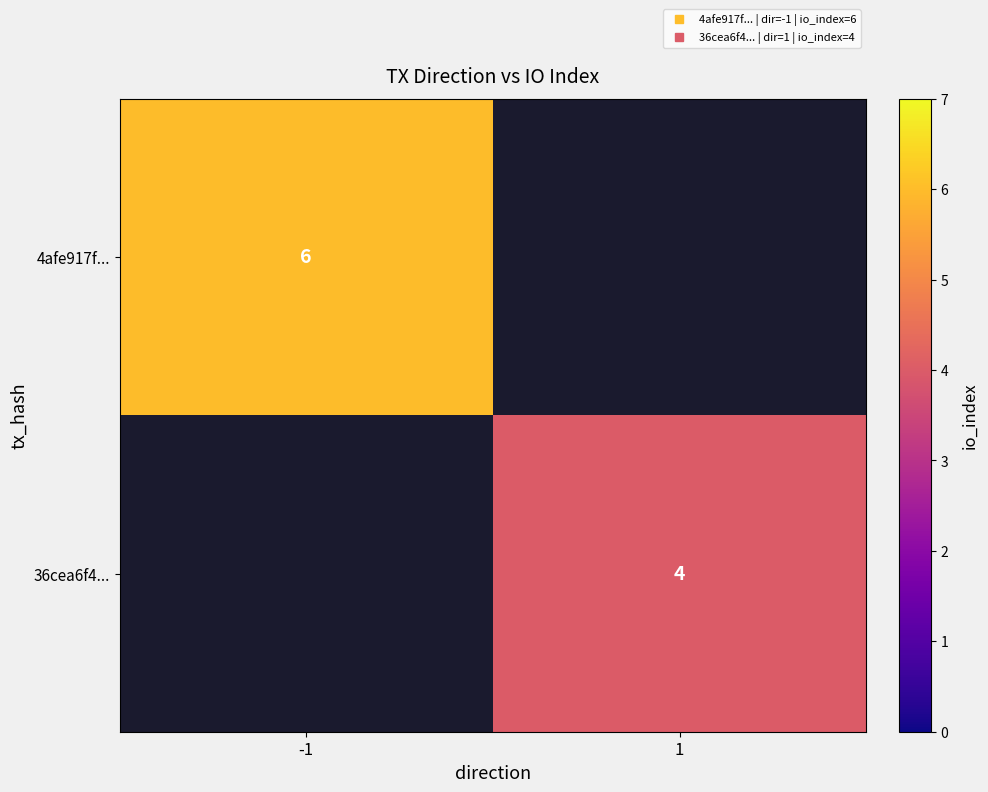

Count the number of categories in the chart.

2